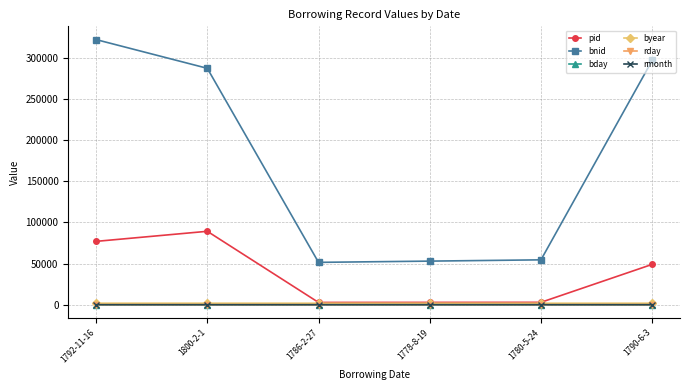

What is the minimum value for rday?

1